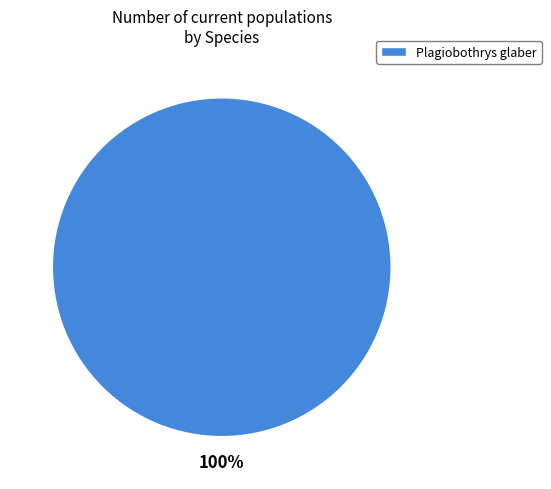

Is it true that Plagiobothrys glaber is 100% of the pie?

True